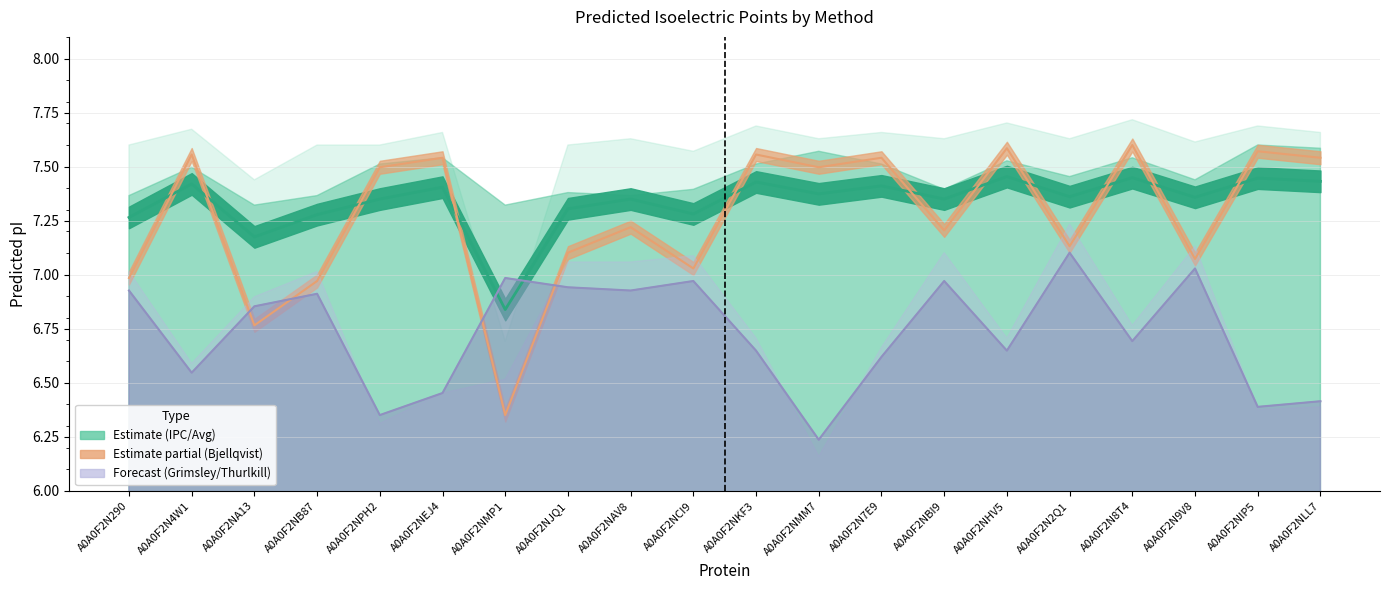

What is the difference between the Bjellqvist values at A0A0F2N2Q1 and A0A0F2NIP5?

0.4